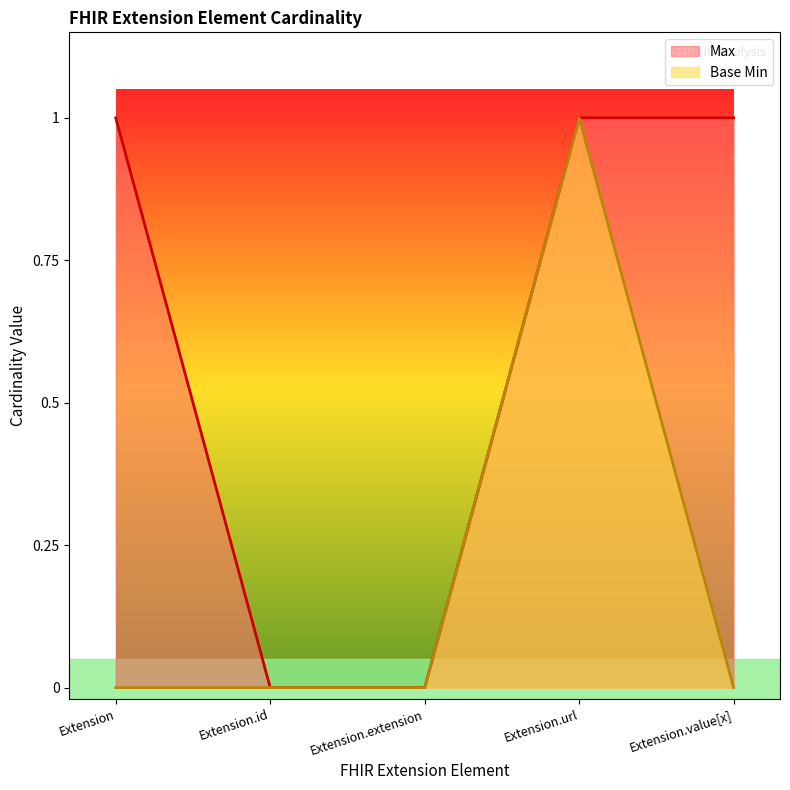

How many lines are shown in the chart?

2